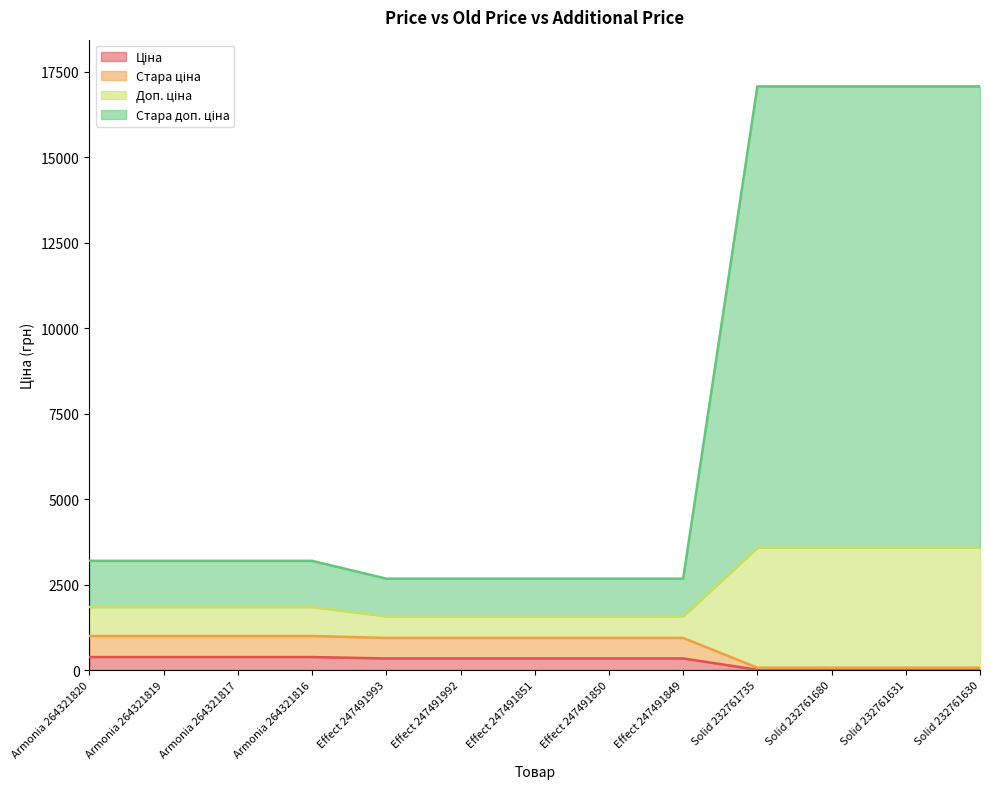

True or false: Стара ціна and Стара доп. ціна cross at least once.

False